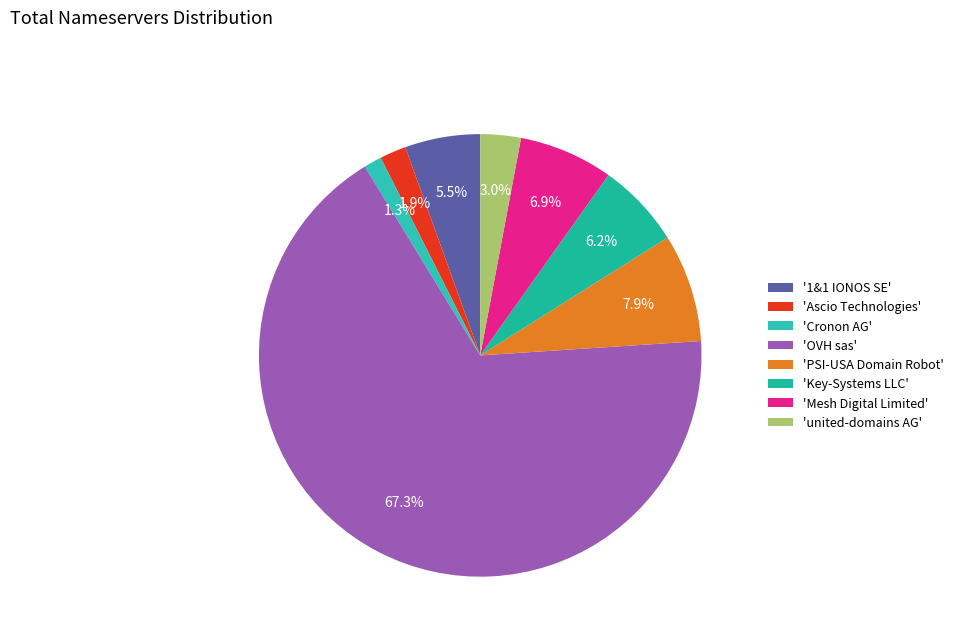

Which category has the biggest portion of the pie?

'OVH sas'